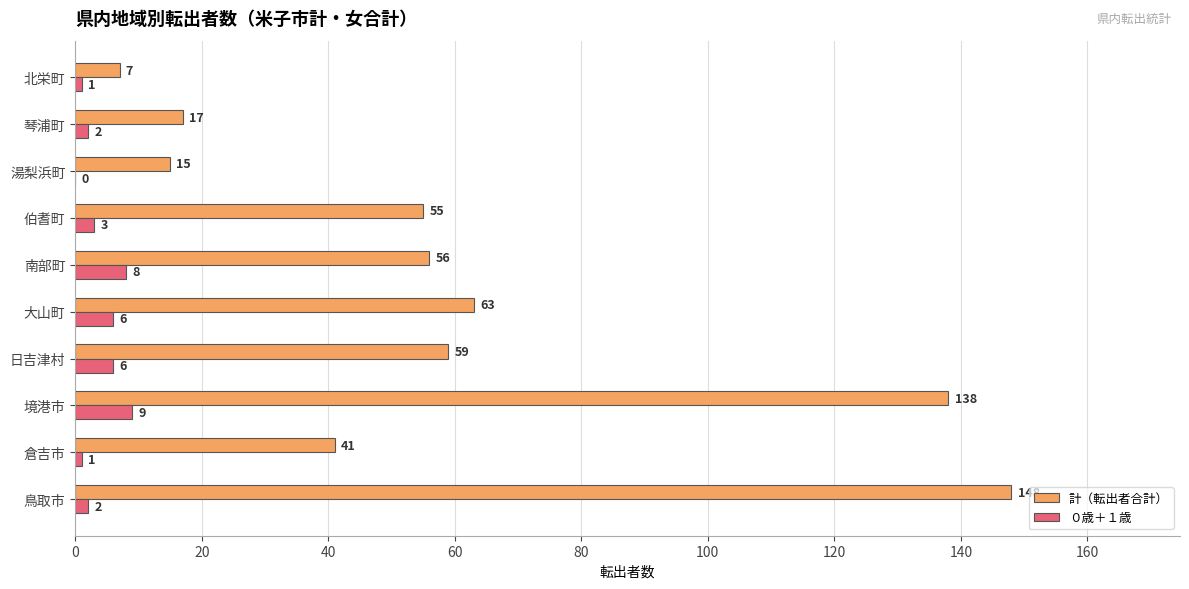

At which label is 計（転出者合計） closest to 77?

大山町